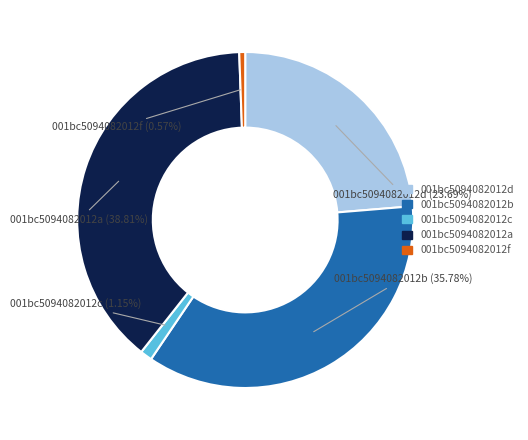

Is there a majority slice in this chart?

No